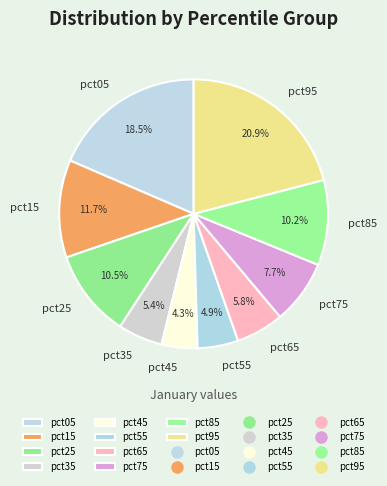

To the nearest percent, what is the difference between the pct65 and pct55 slice percentages?

1%